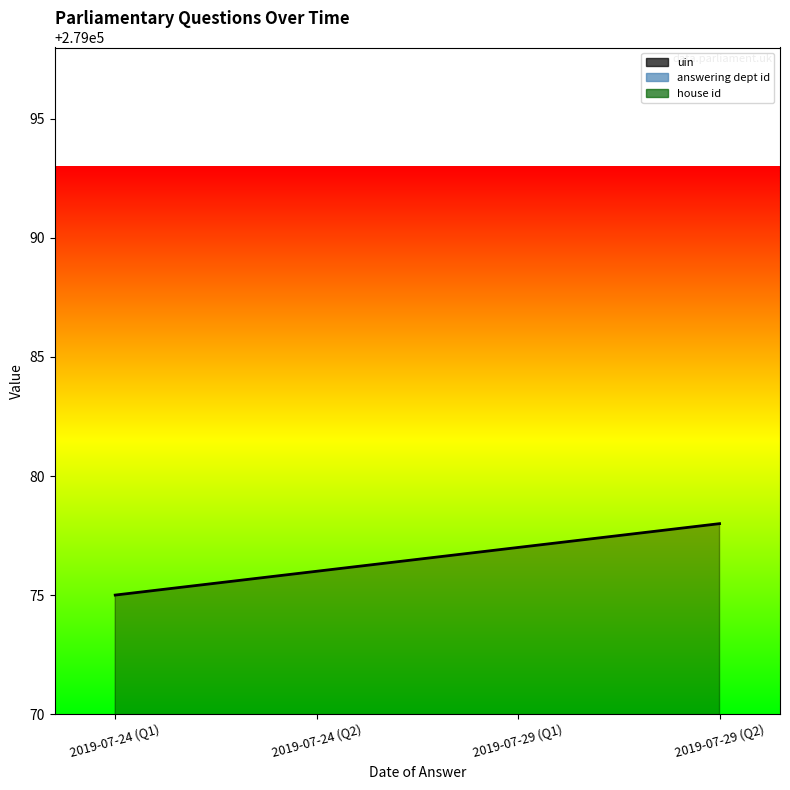

Count the number of data series in this chart.

3